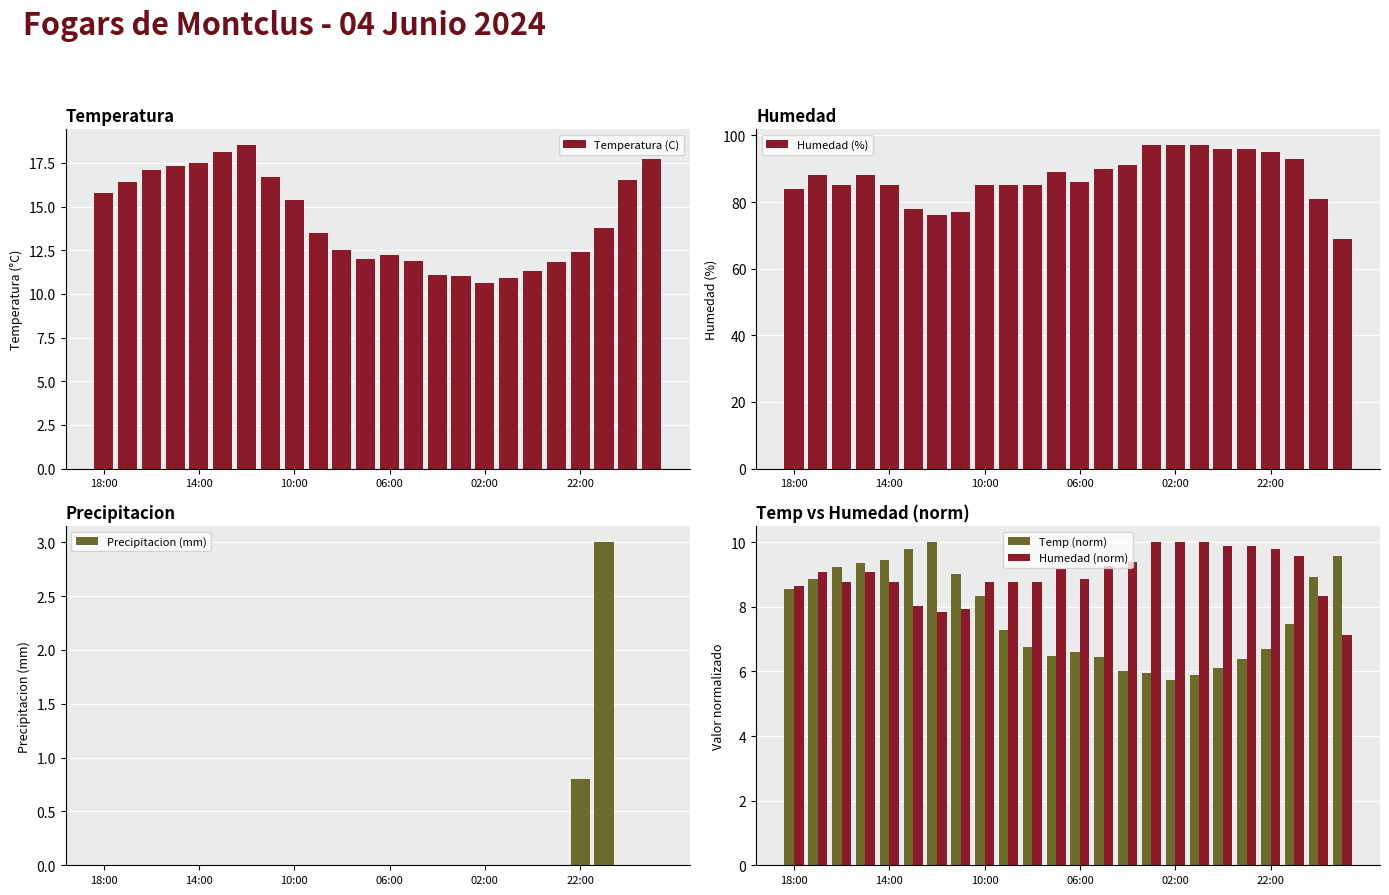

Rank the series by their maximum value, from highest to lowest.

Humedad (%), Temperatura (C), Temp (norm), Humedad (norm), Precipitacion (mm)